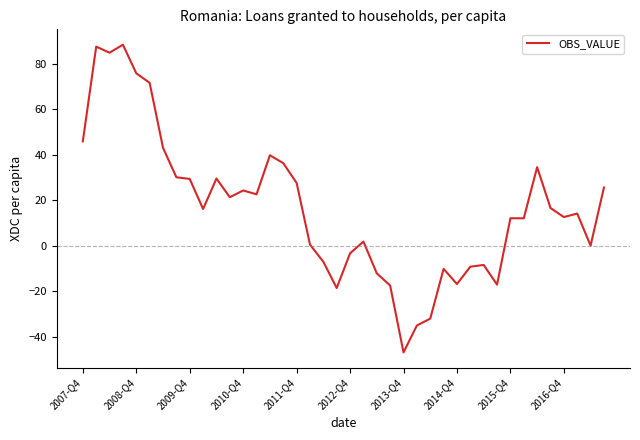

Does the chart have visible grid lines?

No